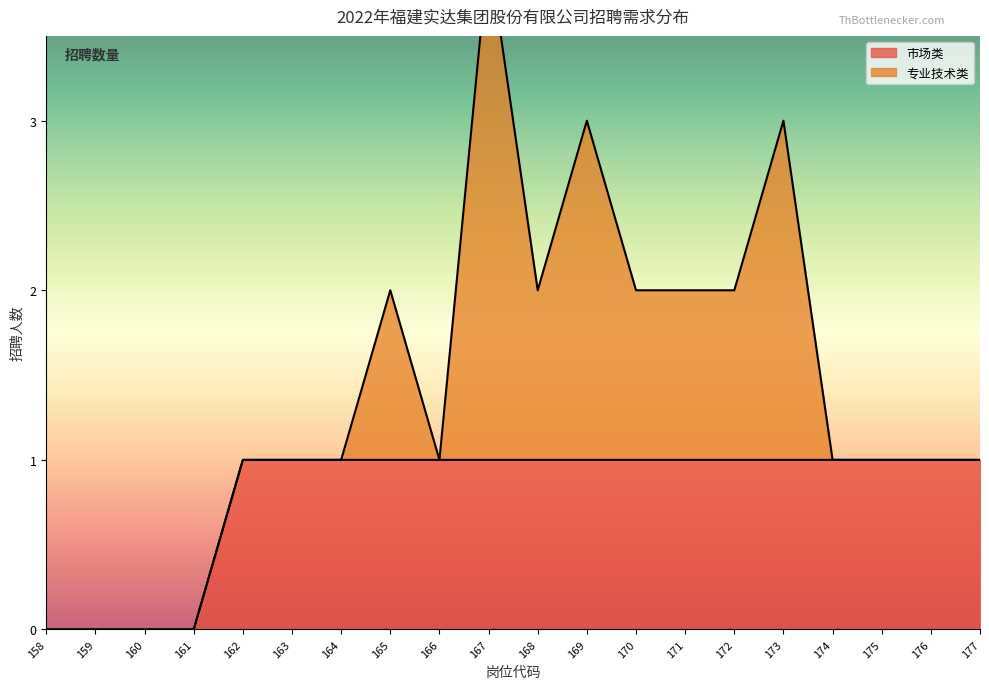

True or false: the data shows 1 at 168.

False